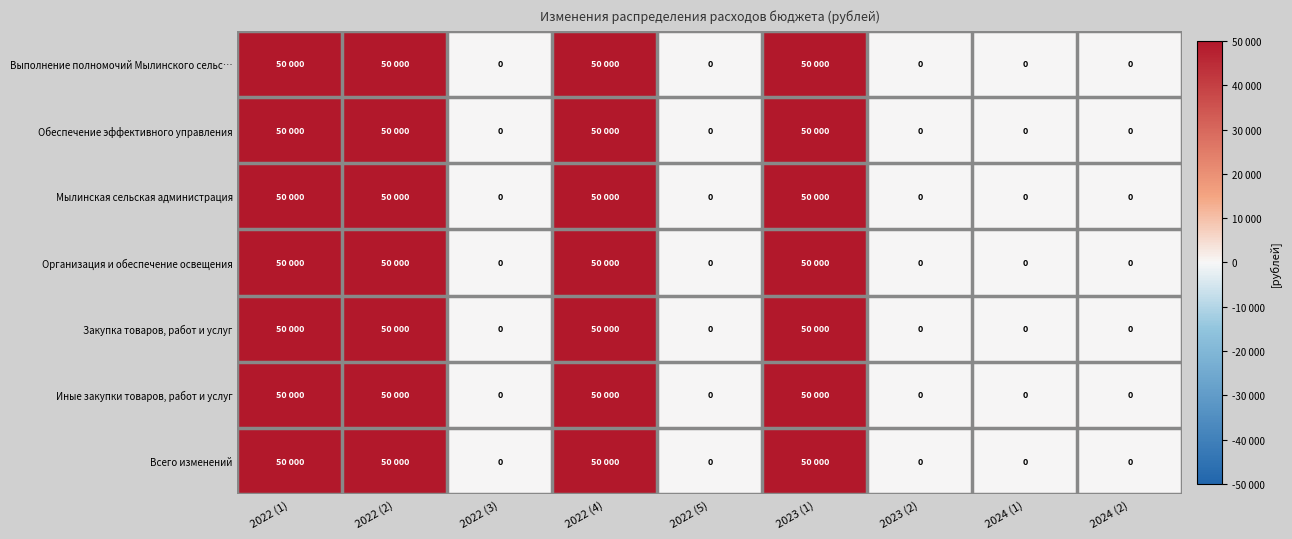

What is the difference between the Всего изменений values at 2023 (2) and 2023 (1)?

50000